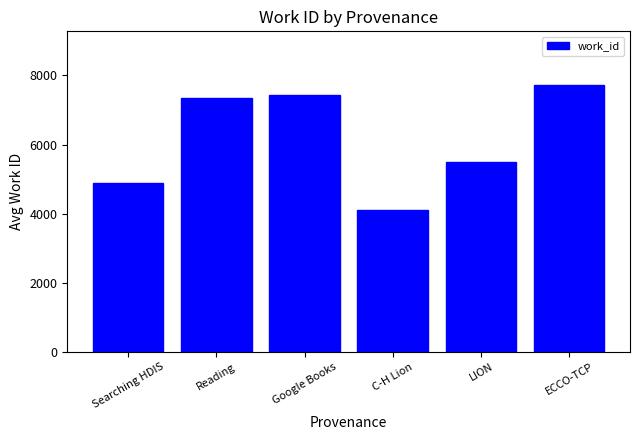

Between ECCO-TCP and LION, which is larger?

ECCO-TCP